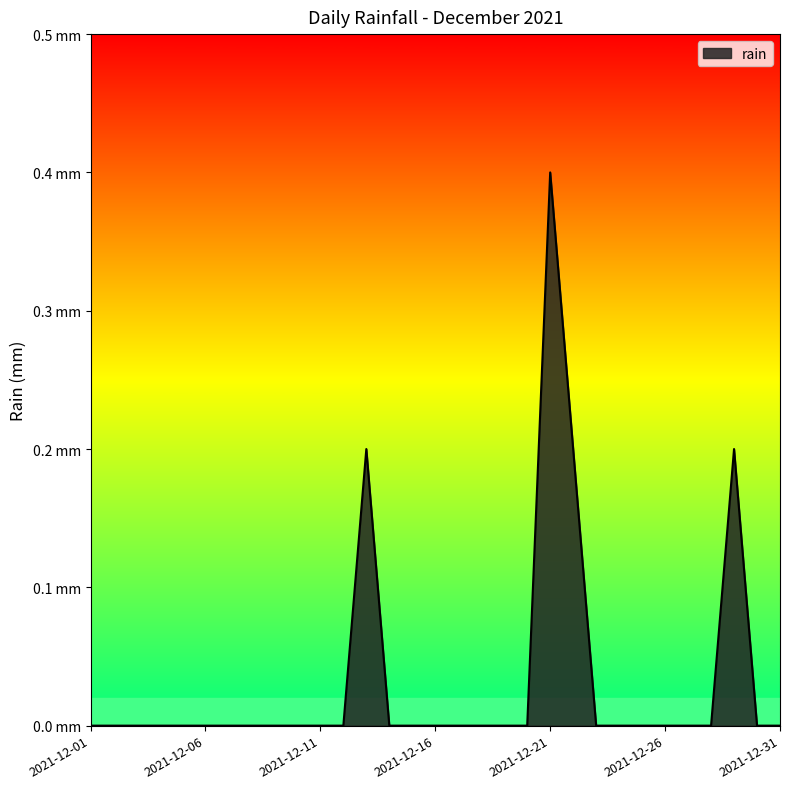

Reading left to right, extract all data points from this chart.

0.0	0.0	0.0	0.0	0.0	0.0	0.0	0.0	0.0	0.0	0.0	0.0	0.2	0.0	0.0	0.0	0.0	0.0	0.0	0.0	0.4	0.2	0.0	0.0	0.0	0.0	0.0	0.0	0.2	0.0	0.0